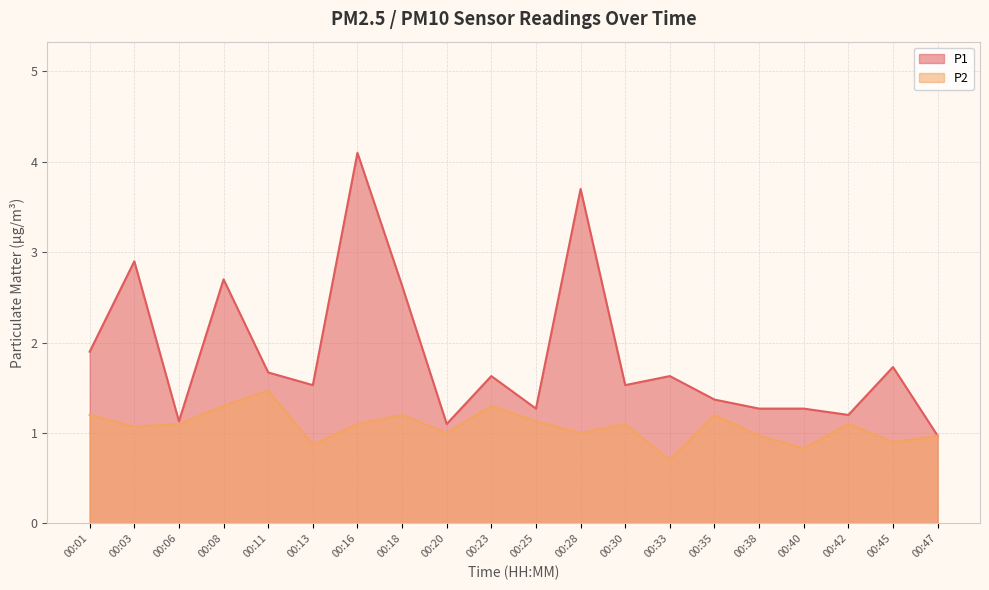

Reading right to left, what are all the values shown in this chart?

P1: 00:47=1.0	00:45=1.7	00:42=1.2	00:40=1.3	00:38=1.3	00:35=1.4	00:33=1.6	00:30=1.5	00:28=3.7	00:25=1.3	00:23=1.6	00:20=1.1	00:18=2.6	00:16=4.1	00:13=1.5	00:11=1.7	00:08=2.7	00:06=1.1	00:03=2.9	00:01=1.9
P2: 00:47=1.0	00:45=0.9	00:42=1.1	00:40=0.8	00:38=1.0	00:35=1.2	00:33=0.7	00:30=1.1	00:28=1.0	00:25=1.1	00:23=1.3	00:20=1.0	00:18=1.2	00:16=1.1	00:13=0.9	00:11=1.5	00:08=1.3	00:06=1.1	00:03=1.1	00:01=1.2